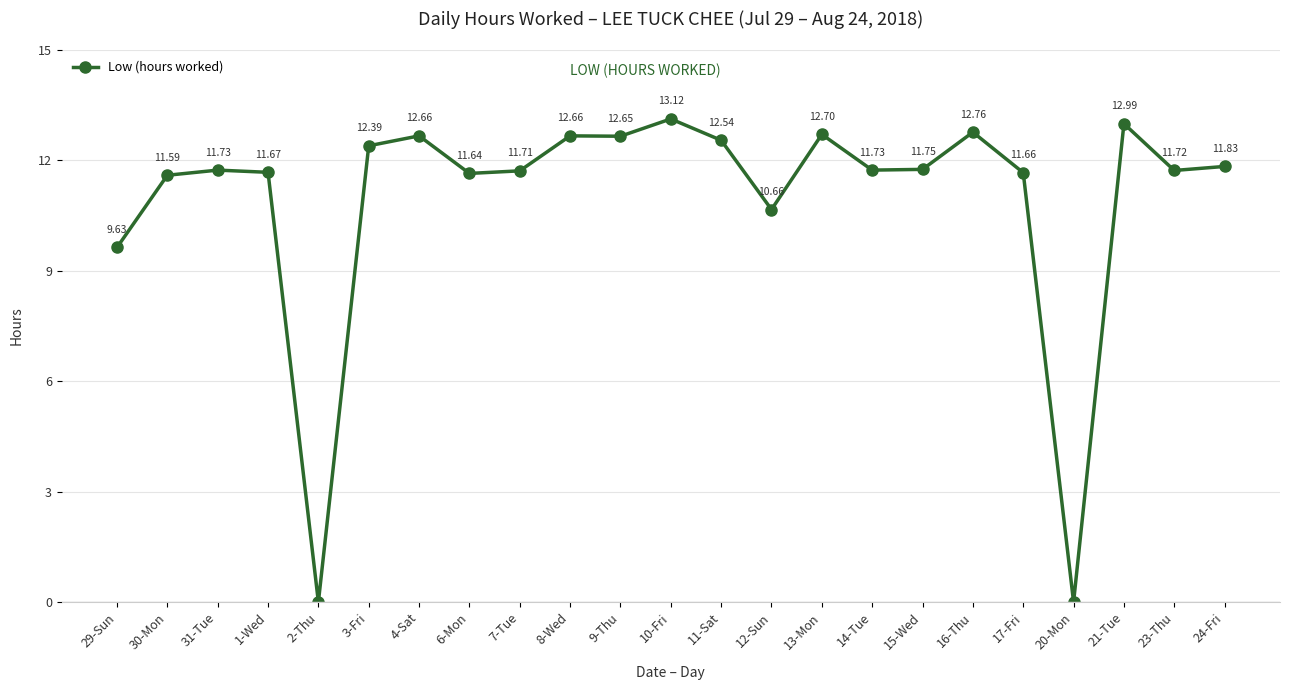

What is the difference between the second highest and minimum values?

13.0